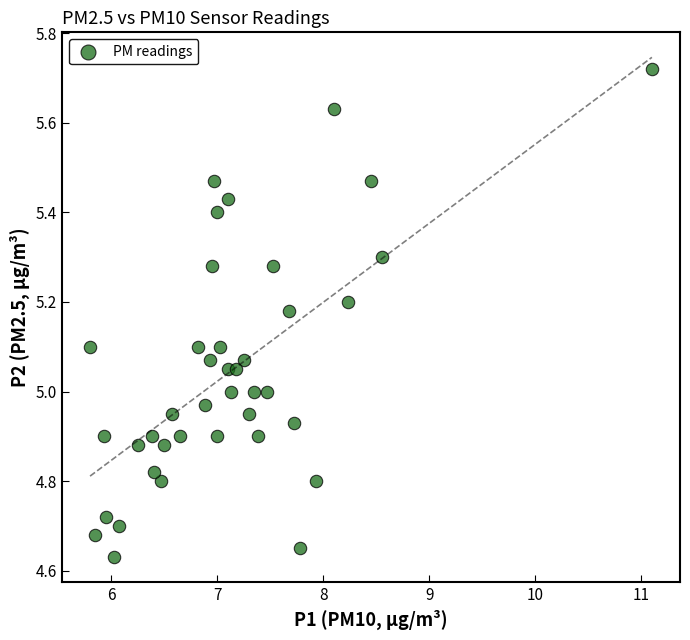

What is the range of Y values (max minus min)?

1.1